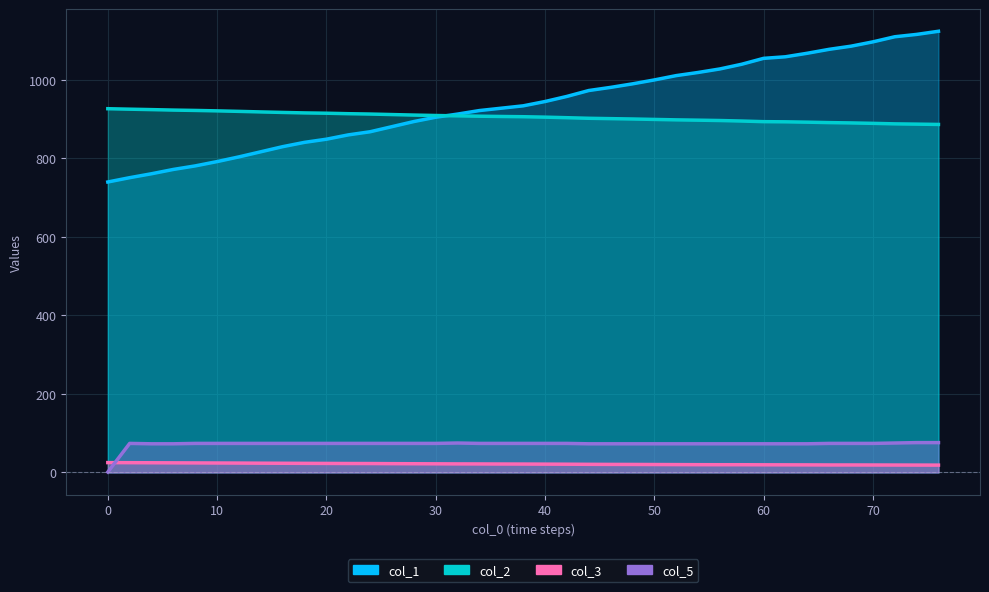

Reading right to left, extract all data points from this chart.

col_1: 76=1124.0	74=1116.0	72=1110.0	70=1097.0	68=1086.0	66=1078.0	64=1068.0	62=1059.0	60=1055.0	58=1040.0	56=1028.0	54=1019.0	52=1011.0	50=1000.0	48=990.0	46=981.0	44=973.0	42=958.0	40=945.0	38=934.0	36=928.0	34=922.0	32=913.0	30=905.0	28=894.0	26=881.0	24=868.0	22=860.0	20=849.0	18=841.0	16=830.0	14=817.0	12=804.0	10=792.0	8=781.0	6=772.0	4=761.0	2=751.0	0=740.0
col_2: 76=886.6	74=887.4	72=888.1	70=889.4	68=890.5	66=891.3	64=892.4	62=893.3	60=893.7	58=895.3	56=896.6	54=897.5	52=898.3	50=899.4	48=900.5	46=901.4	44=902.3	42=903.8	40=905.2	38=906.3	36=906.9	34=907.6	32=908.5	30=909.4	28=910.5	26=911.8	24=913.1	22=914.0	20=915.2	18=916.0	16=917.2	14=918.5	12=919.9	10=921.2	8=922.3	6=923.2	4=924.4	2=925.5	0=926.7
col_3: 76=18.7	74=18.8	72=18.9	70=19.0	68=19.1	66=19.1	64=19.3	62=19.4	60=19.5	58=19.7	56=19.7	54=19.8	52=20.0	50=20.2	48=20.4	46=20.5	44=20.7	42=21.0	40=21.2	38=21.4	36=21.5	34=21.7	32=21.8	30=22.0	28=22.2	26=22.4	24=22.7	22=22.8	20=23.0	18=23.2	16=23.4	14=23.6	12=23.9	10=24.1	8=24.3	6=24.5	4=24.7	2=24.9	0=25.1
col_5: 76=76.0	74=76.0	72=75.0	70=74.0	68=74.0	66=74.0	64=73.0	62=73.0	60=73.0	58=73.0	56=73.0	54=73.0	52=73.0	50=73.0	48=73.0	46=73.0	44=73.0	42=74.0	40=74.0	38=74.0	36=74.0	34=74.0	32=75.0	30=74.0	28=74.0	26=74.0	24=74.0	22=74.0	20=74.0	18=74.0	16=74.0	14=74.0	12=74.0	10=74.0	8=74.0	6=73.0	4=73.0	2=74.0	0=1.0